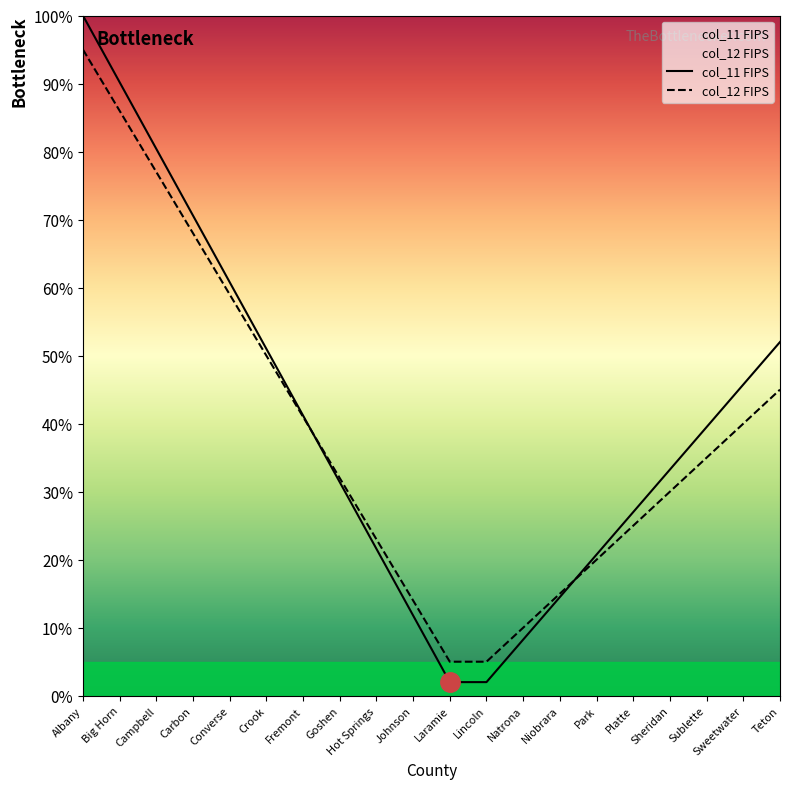

What is the label of the 3rd point from the right?

Sublette